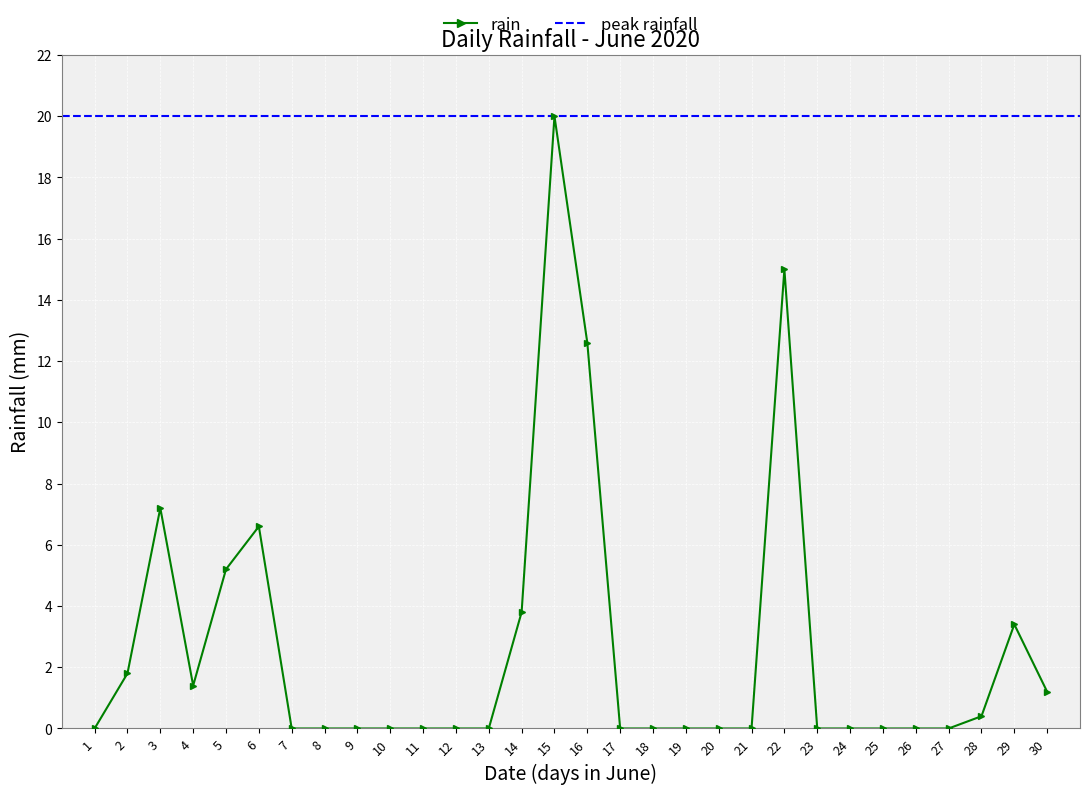

Reading left to right, what are all the values shown in this chart?

0.0	1.8	7.2	1.4	5.2	6.6	0.0	0.0	0.0	0.0	0.0	0.0	0.0	3.8	20.0	12.6	0.0	0.0	0.0	0.0	0.0	15.0	0.0	0.0	0.0	0.0	0.0	0.4	3.4	1.2